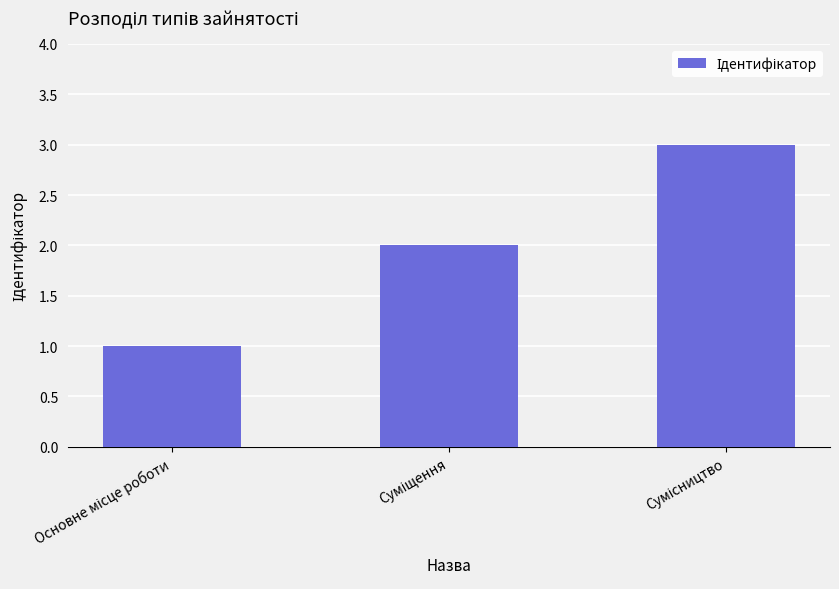

Count the values in the range 1 to 3.

3